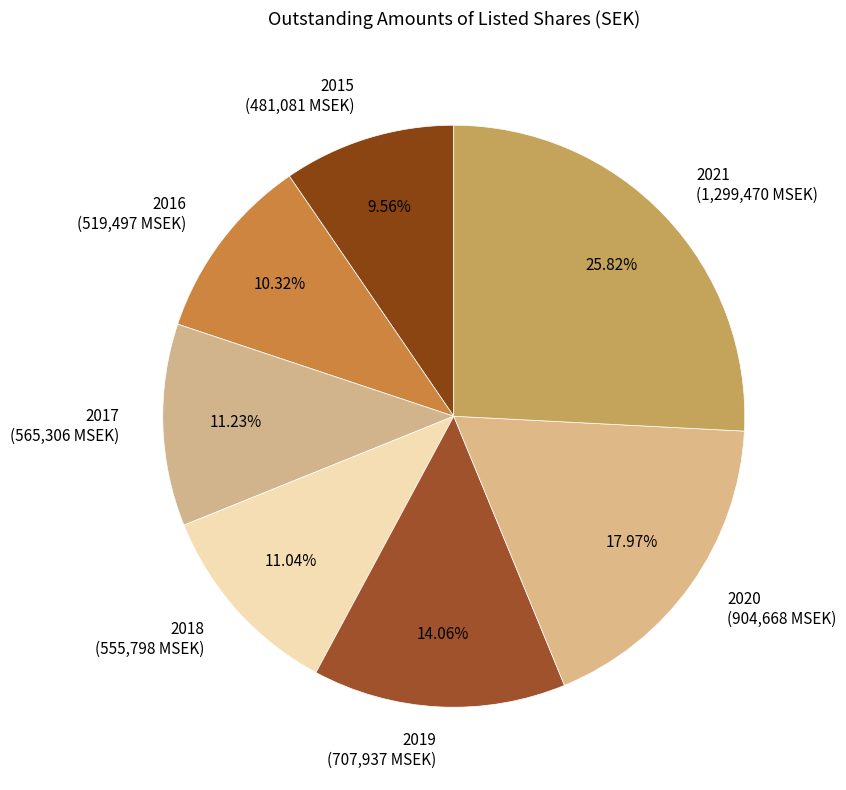

To the nearest percent, what is the combined percentage of 2019 and 2018?

25%